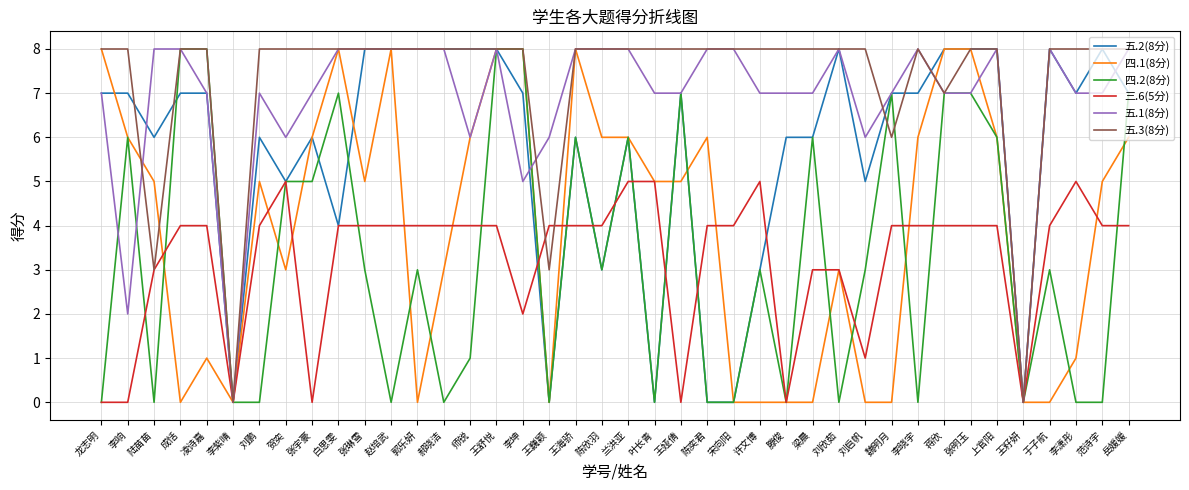

Is the value of 五.1(8分) at 王舒悦 greater than the value of 四.2(8分) at 李响?

Yes